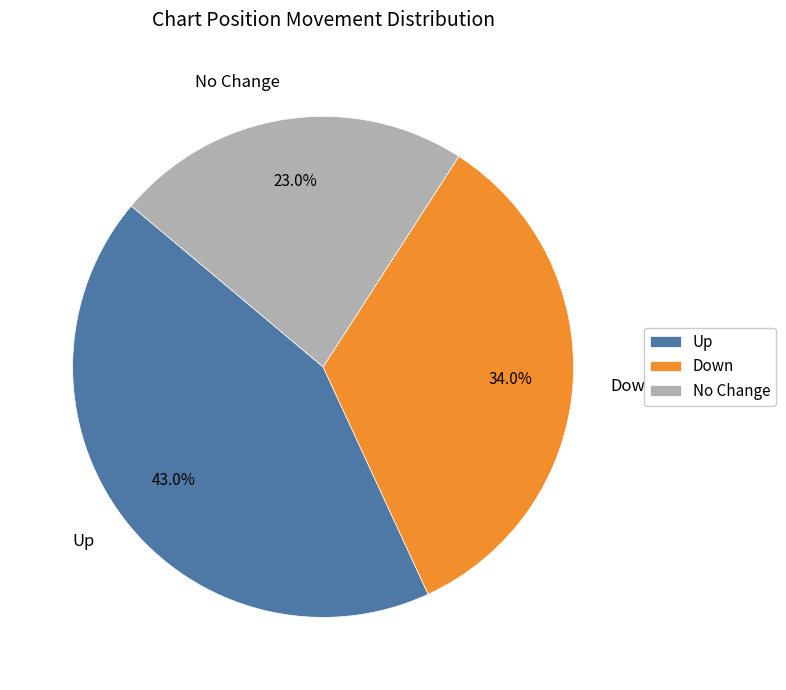

How many segments does this pie chart have?

3